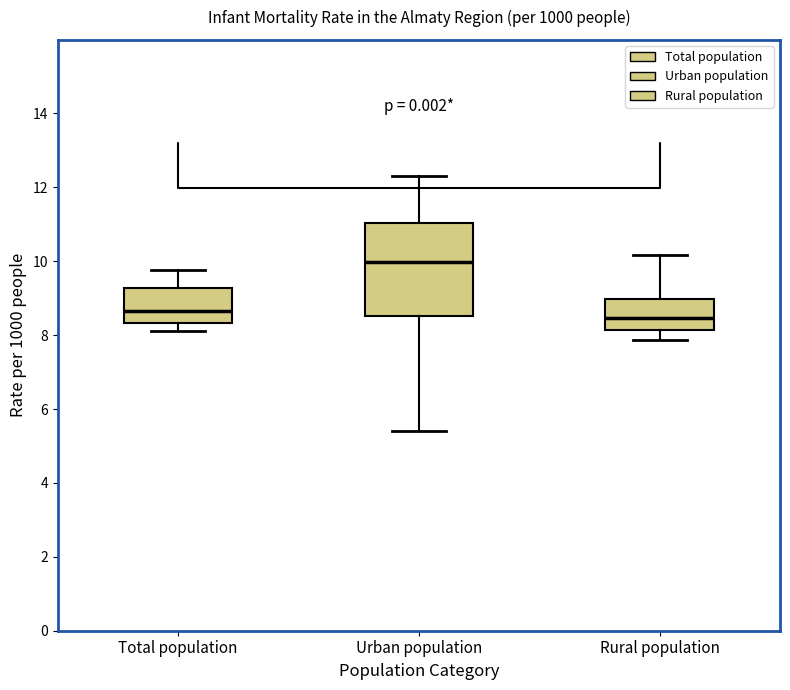

Comparing the boxes themselves (not the whiskers), which one is the tallest?

Urban population